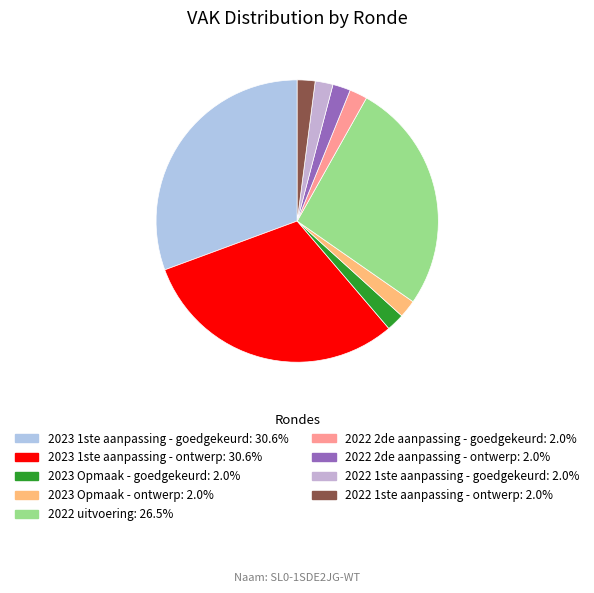

Rank the categories by value from lowest to highest.

2023 Opmaak - goedgekeurd, 2023 Opmaak - ontwerp, 2022 2de aanpassing - goedgekeurd, 2022 2de aanpassing - ontwerp, 2022 1ste aanpassing - goedgekeurd, 2022 1ste aanpassing - ontwerp, 2022 uitvoering, 2023 1ste aanpassing - goedgekeurd, 2023 1ste aanpassing - ontwerp